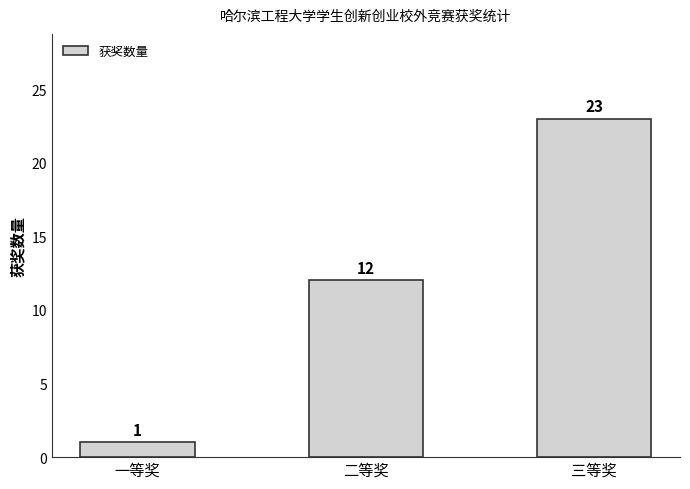

What is the ratio of the value at 二等奖 to the value at 三等奖?

0.5